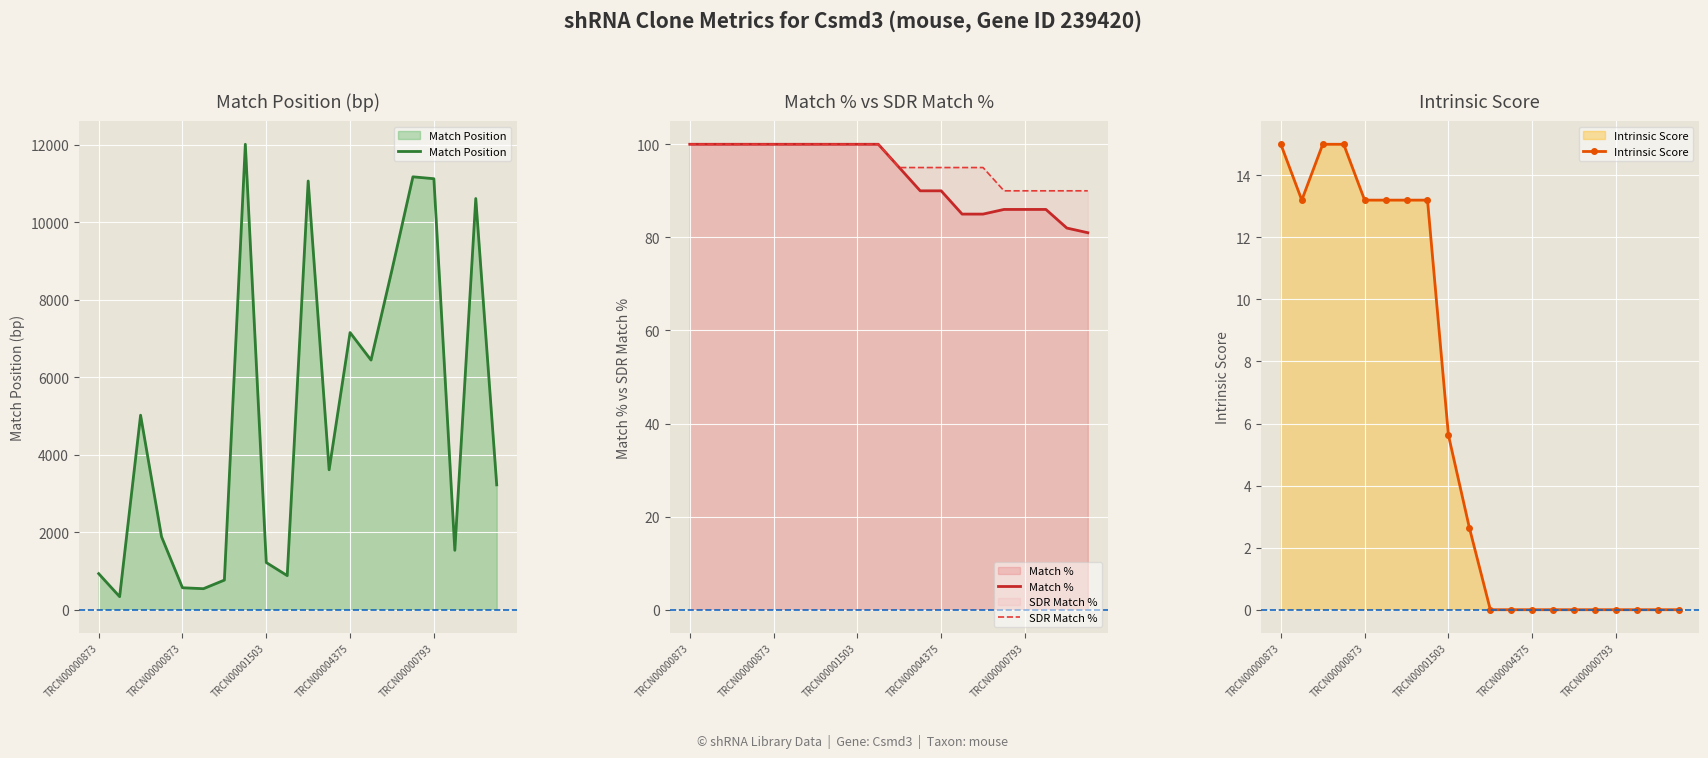

Which series has the widest spread of values?

Match Position